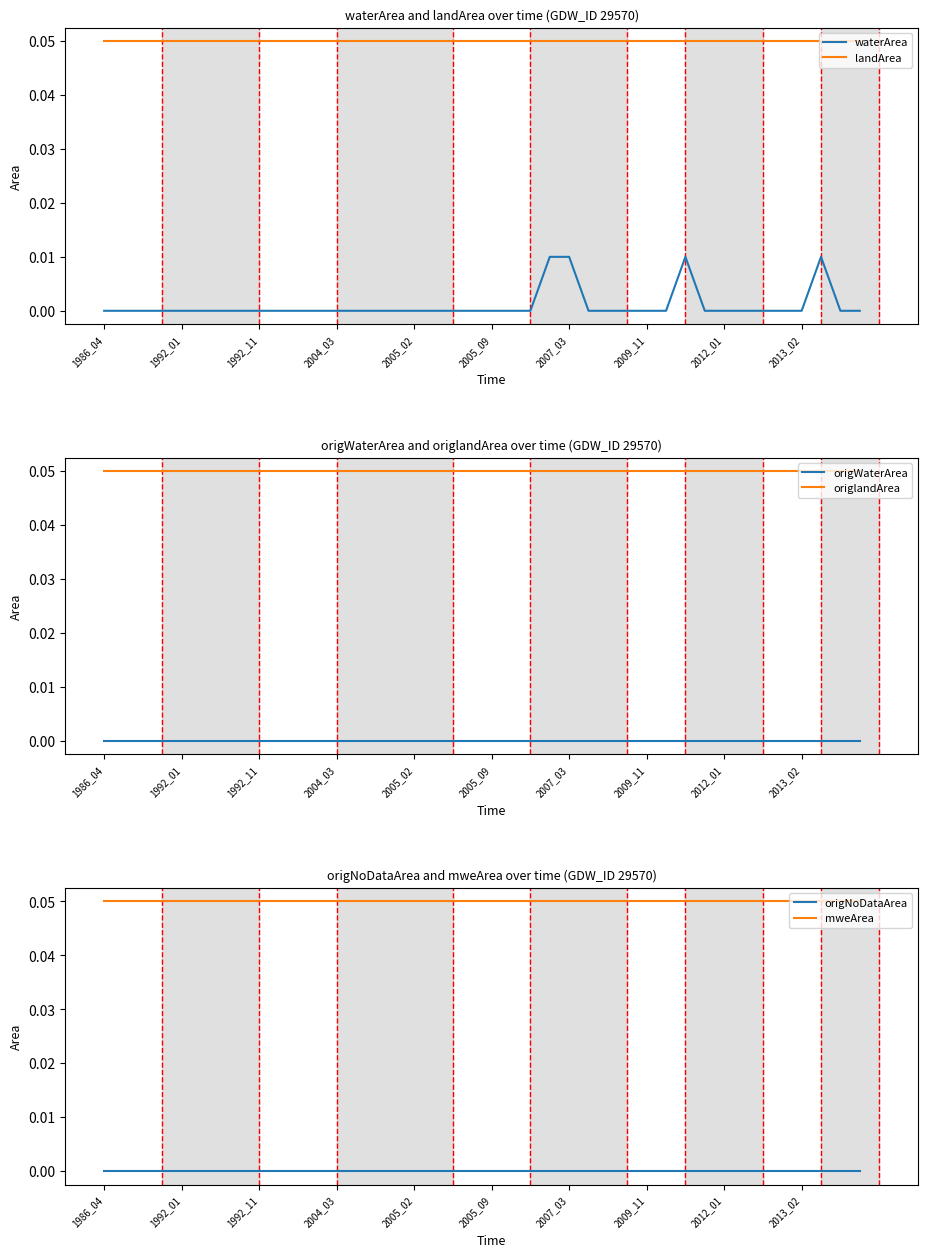

True or false: landArea has a value of 0.0 at 2005_02.

False